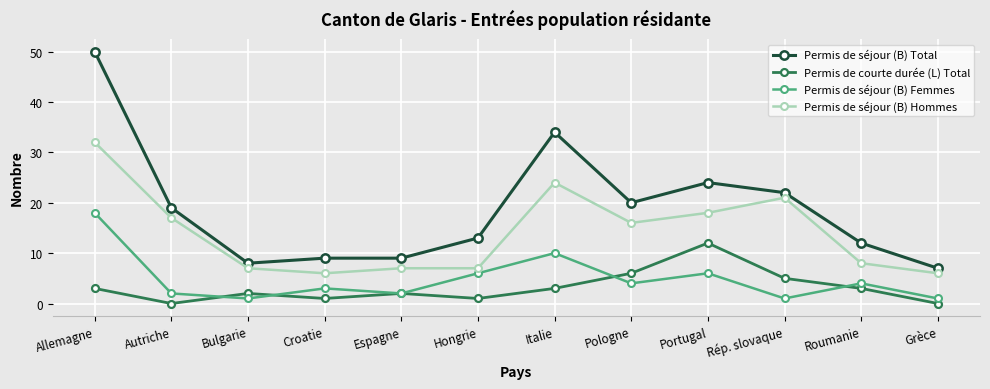

At how many categories does at least one series exceed 29?

2